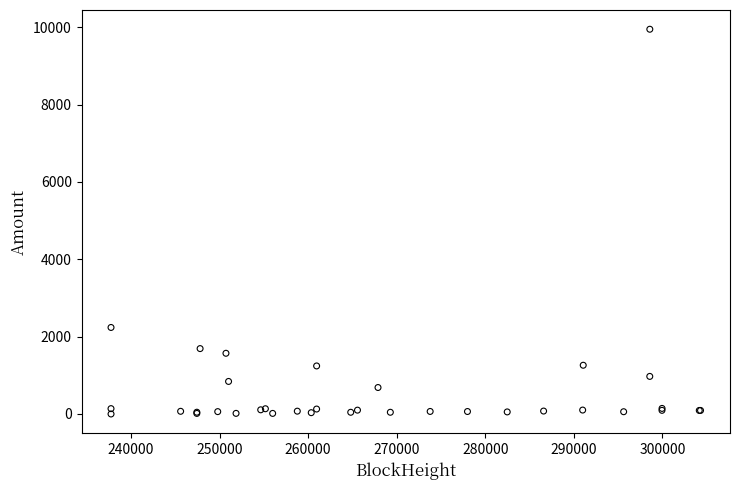

What Y value in the scatter plot is closest to 4975?

2237.5